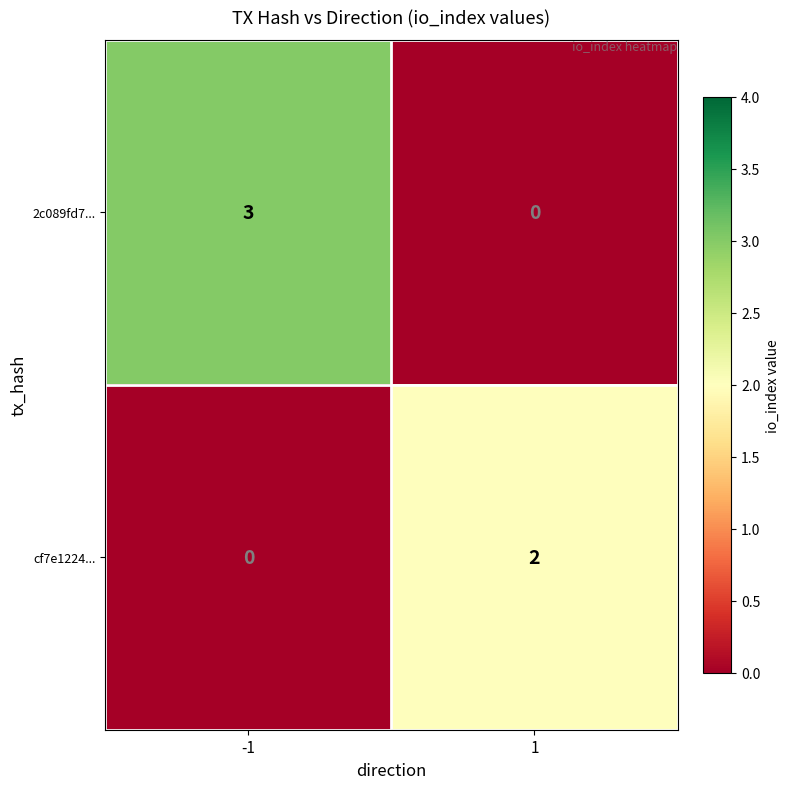

Reading right to left, list all the values displayed in this chart.

2c089fd7...: 1=0	-1=3
cf7e1224...: 1=2	-1=0